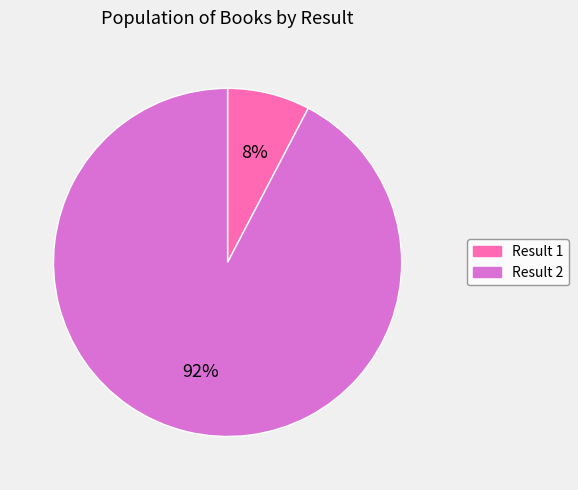

To the nearest percent, what portion does Result 1 represent?

8%